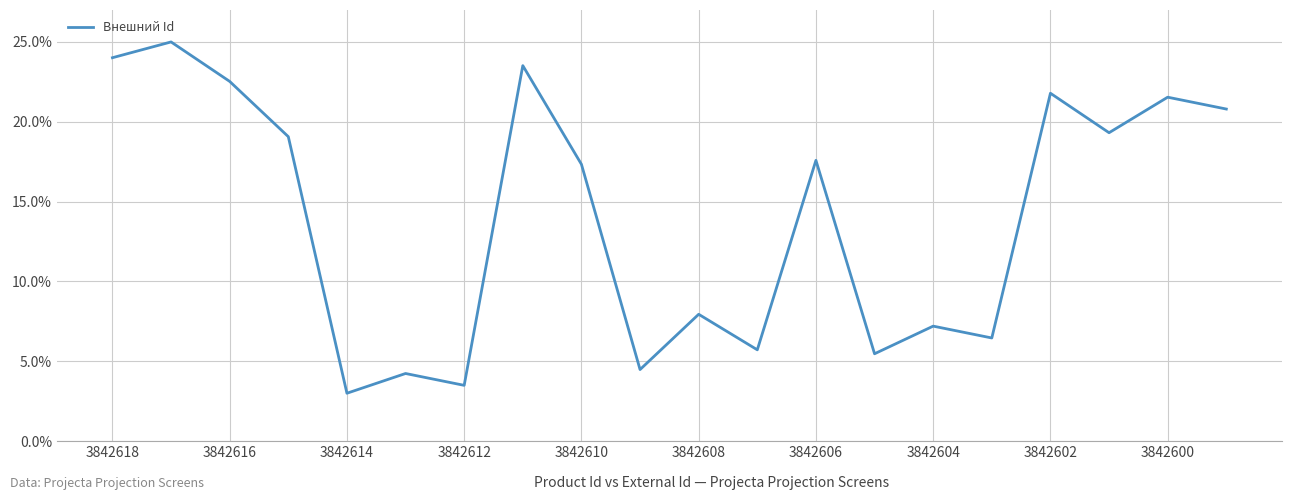

What is the difference between the maximum and minimum values?

22.0